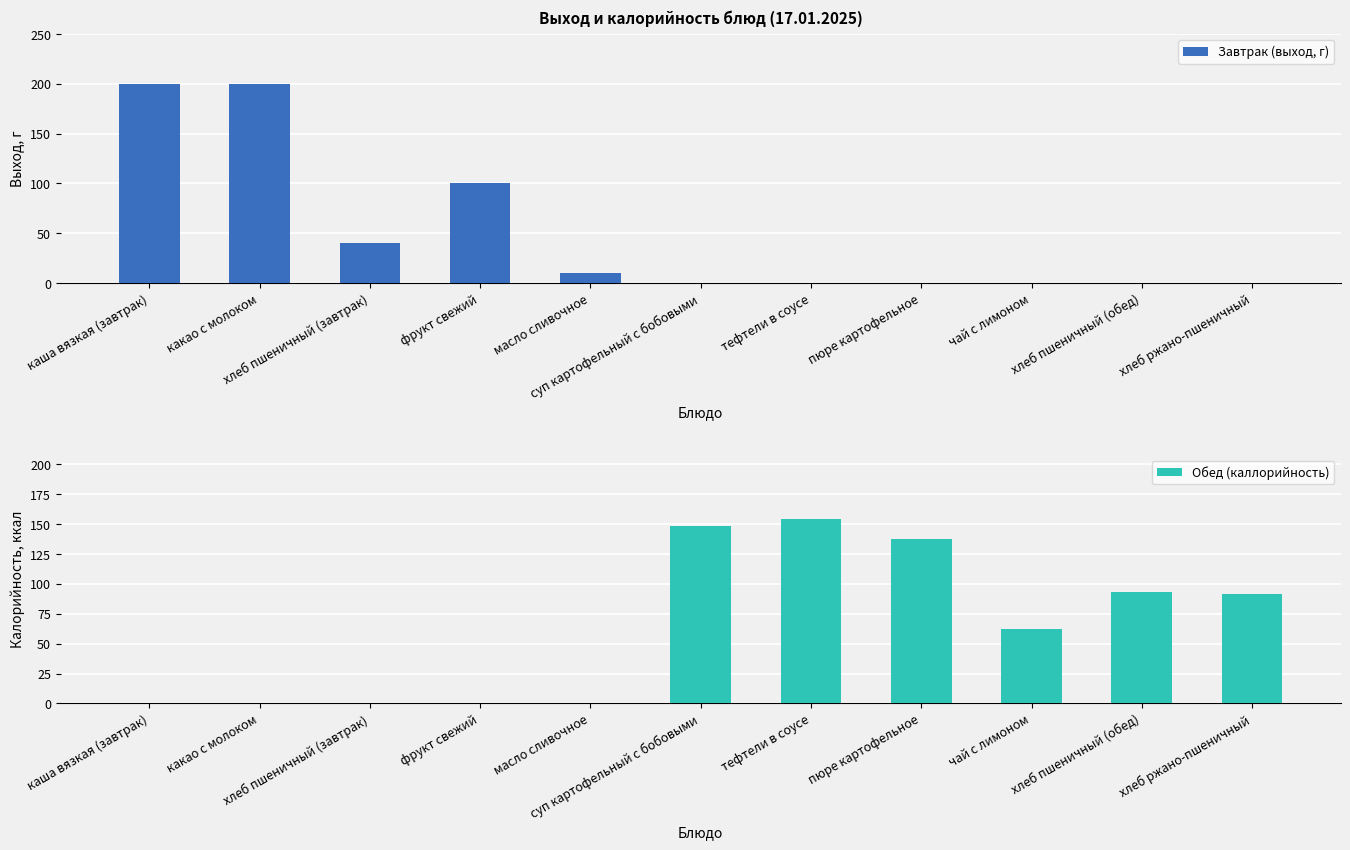

What is the difference between the maximum and minimum values in the Завтрак (выход, г) series?

200.0